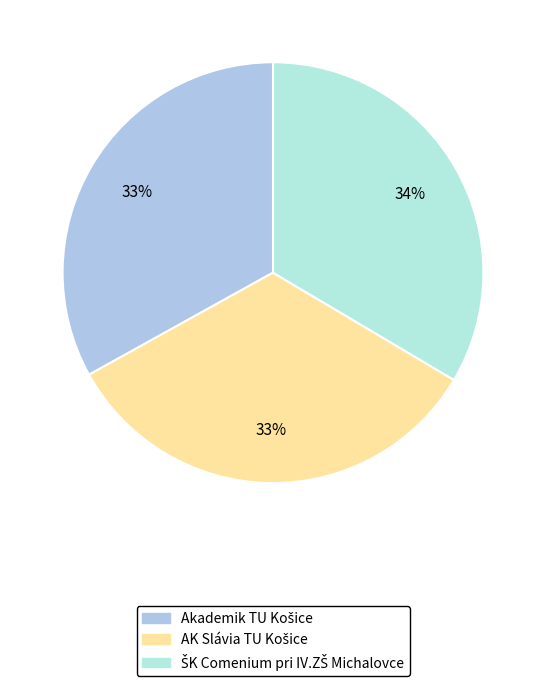

Count the number of slices in the pie.

3